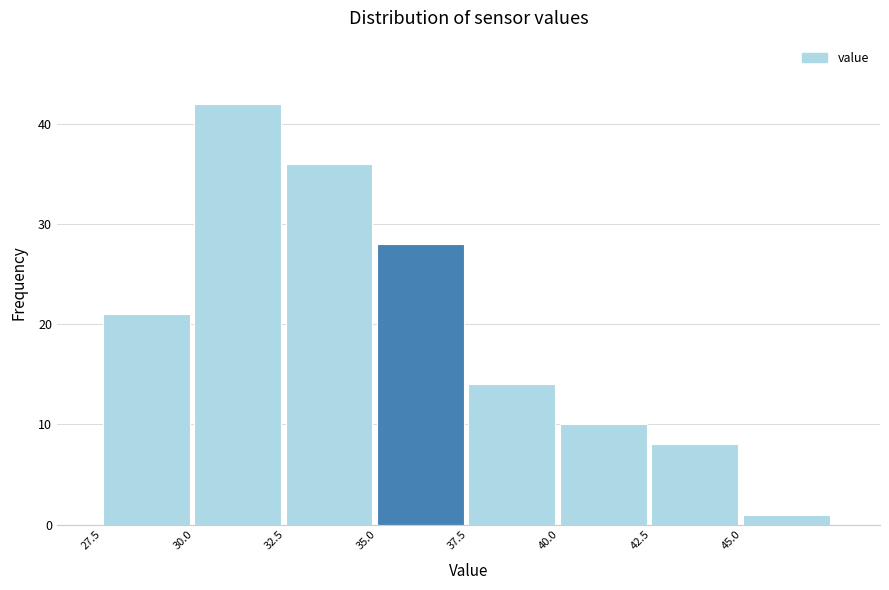

Which range on the x-axis has the tallest bar?

30.0 to 32.5